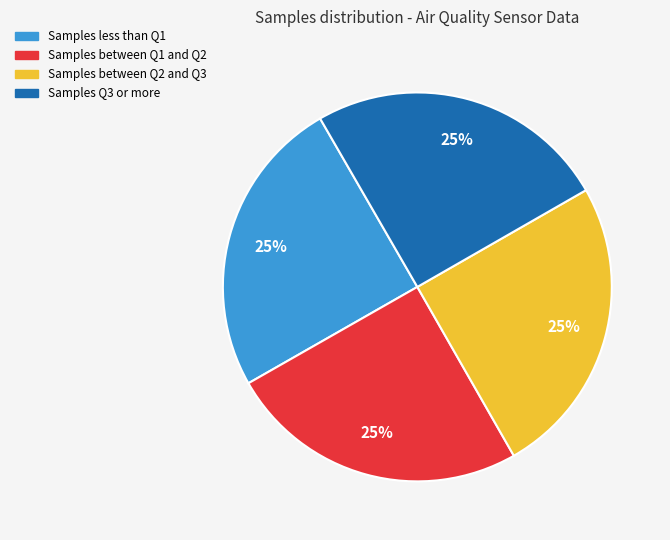

Does any single category account for the majority?

No